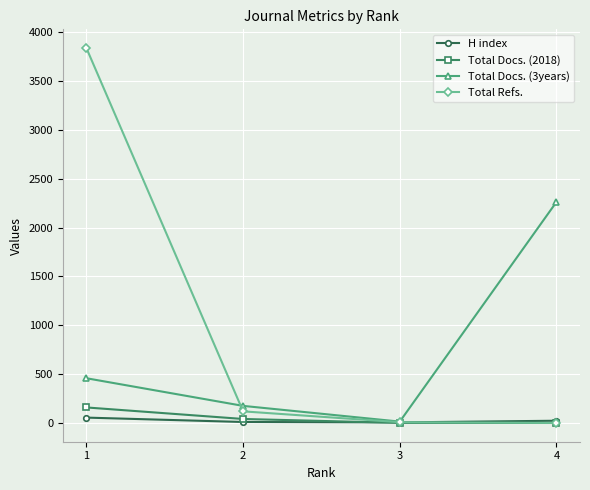

What value does the Total Docs. (3years) series have at 1, to the nearest 50?

450